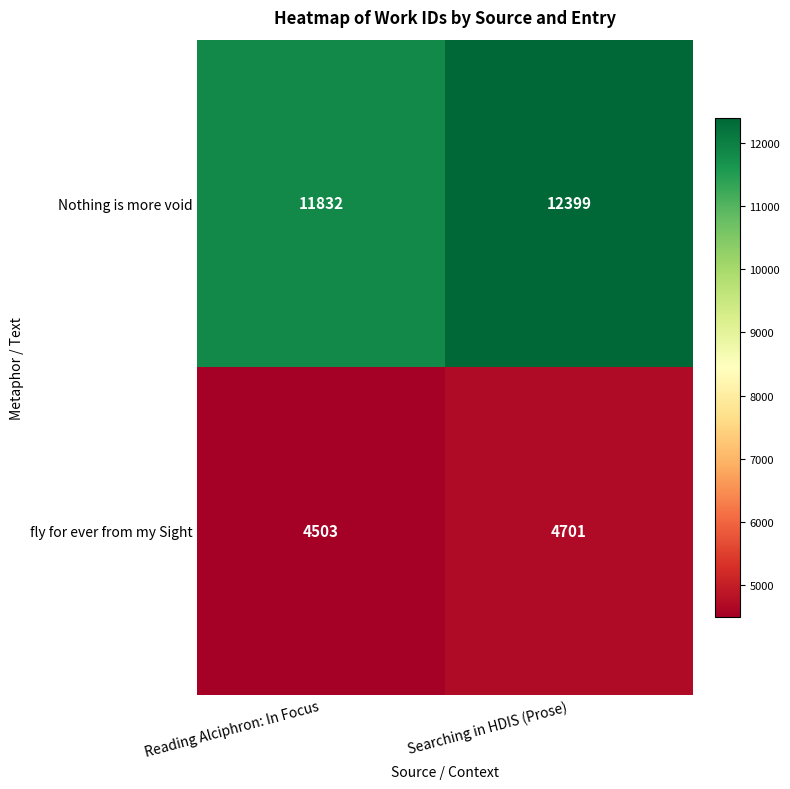

Reading left to right, extract all data points from this chart.

Nothing is more void: 11832	12399
fly for ever from my Sight: 4503	4701